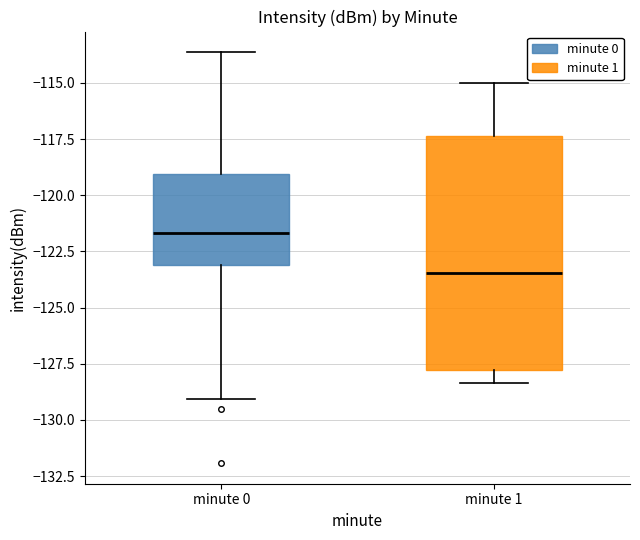

Where does the median line of the box for minute 0 sit on the y-axis? The values are not printed on the chart, so give them approximately, as read against the axis.

-121.5